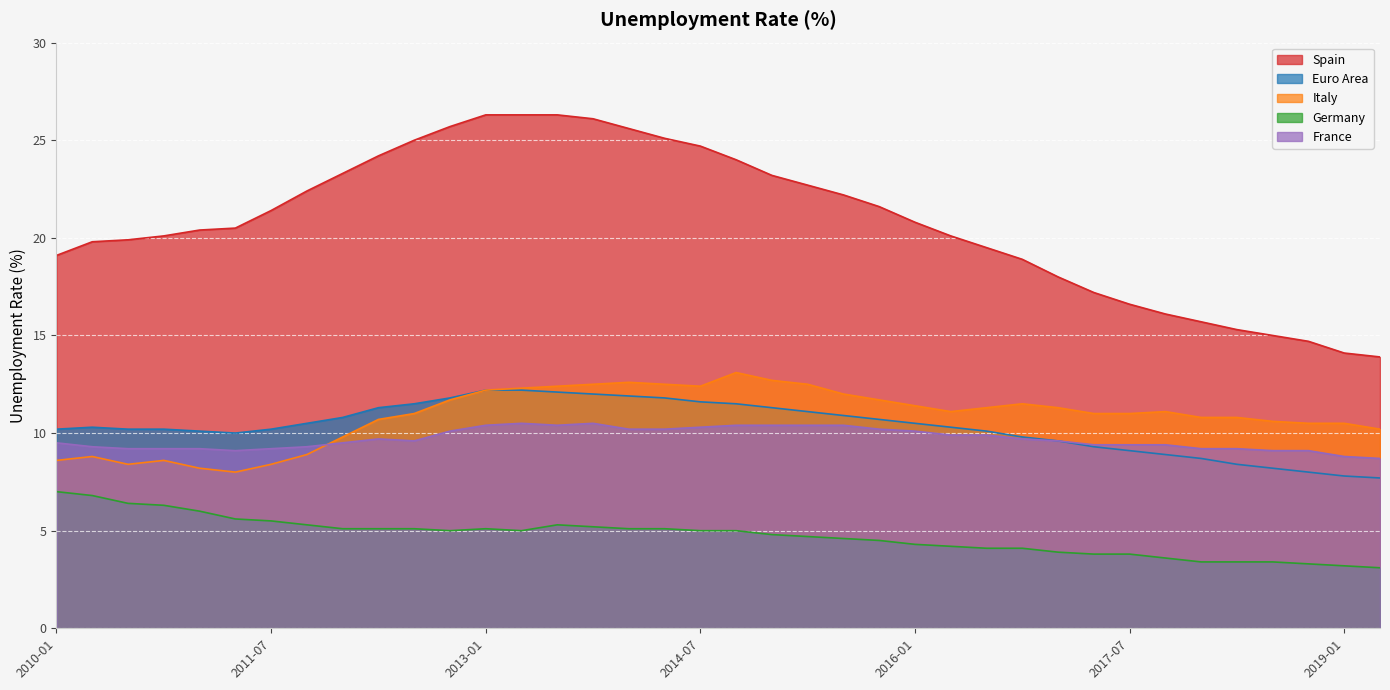

What is the label of the 34th point from the right?

2011-01